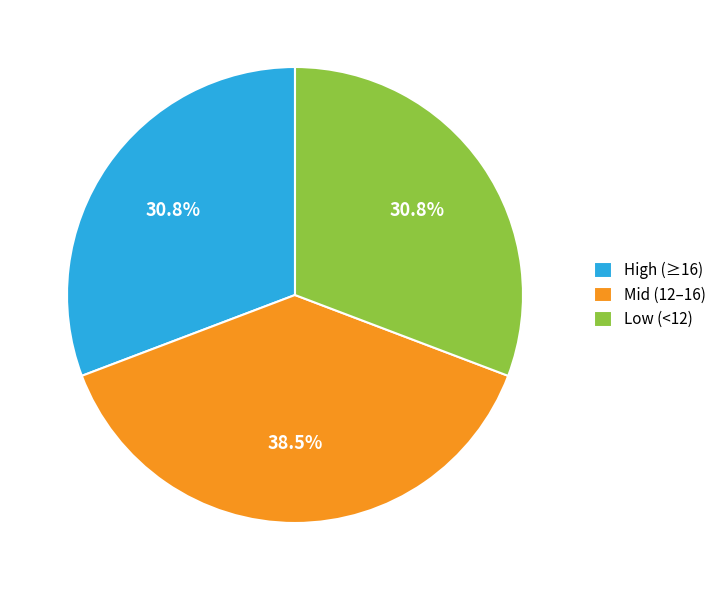

Which has a higher value, Mid (12–16) or Low (<12)?

Mid (12–16)